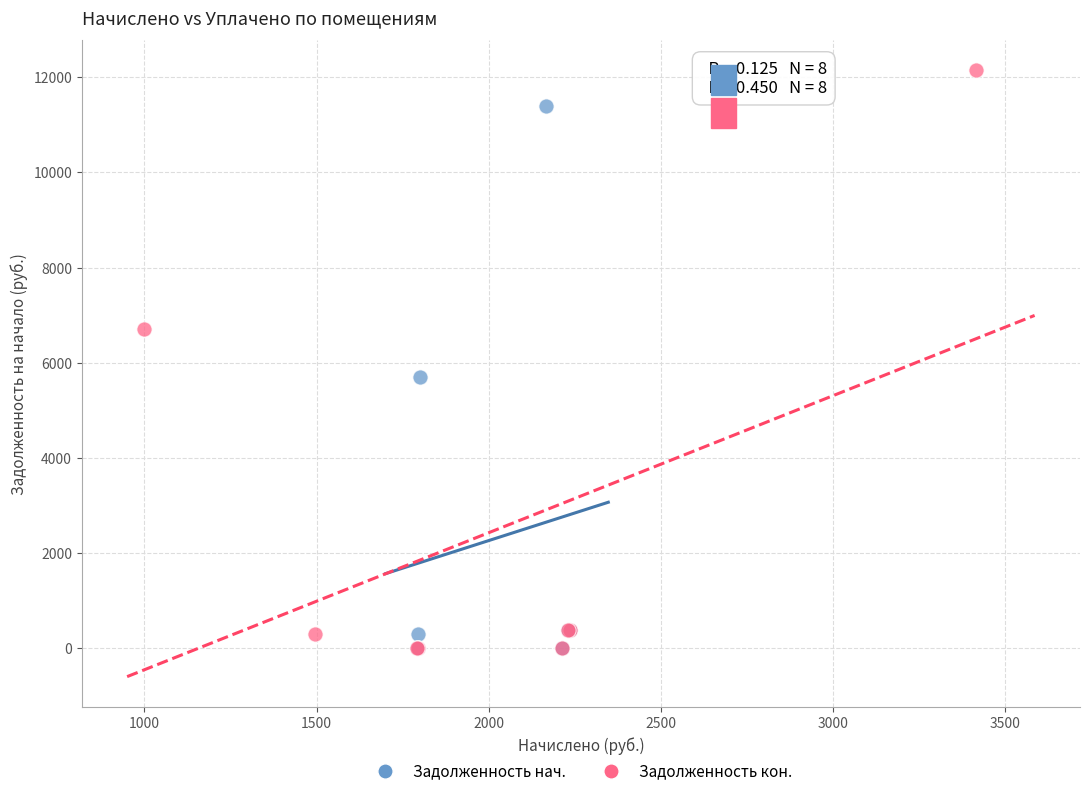

Which series has the largest Y range (max minus min)?

Задолженность кон.